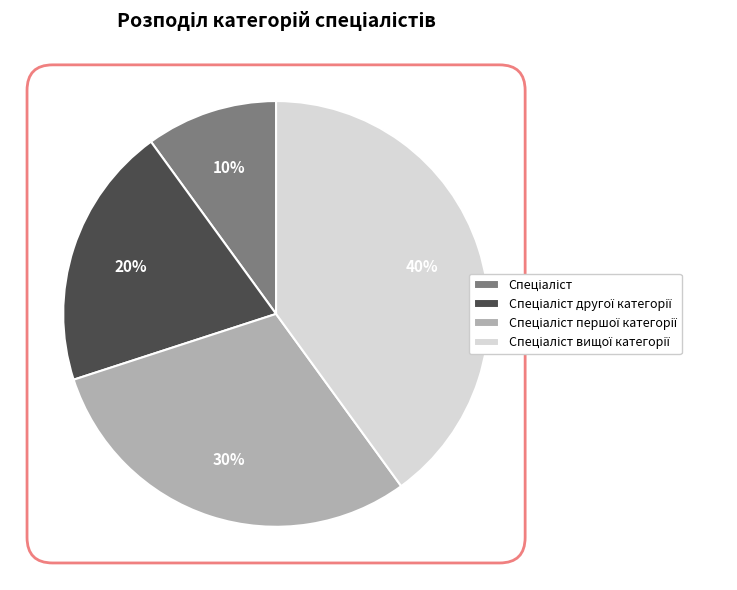

How many segments does this pie chart have?

4